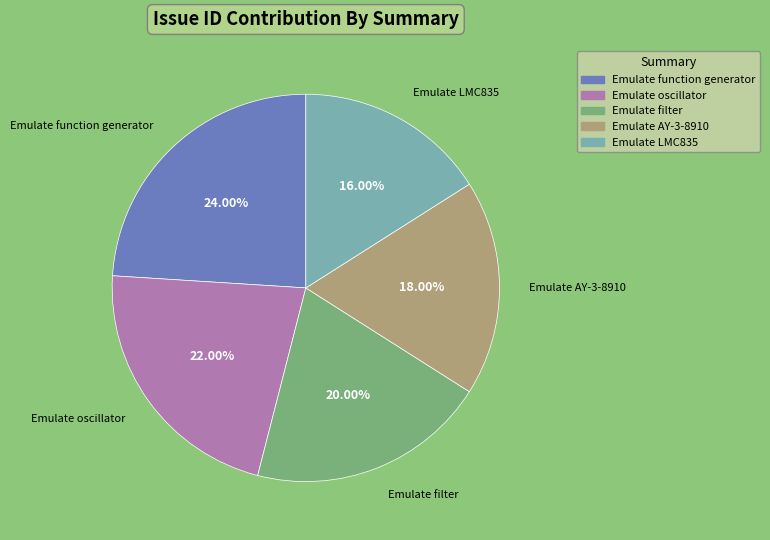

The Emulate filter slice represents 6% of the pie. True or false?

False